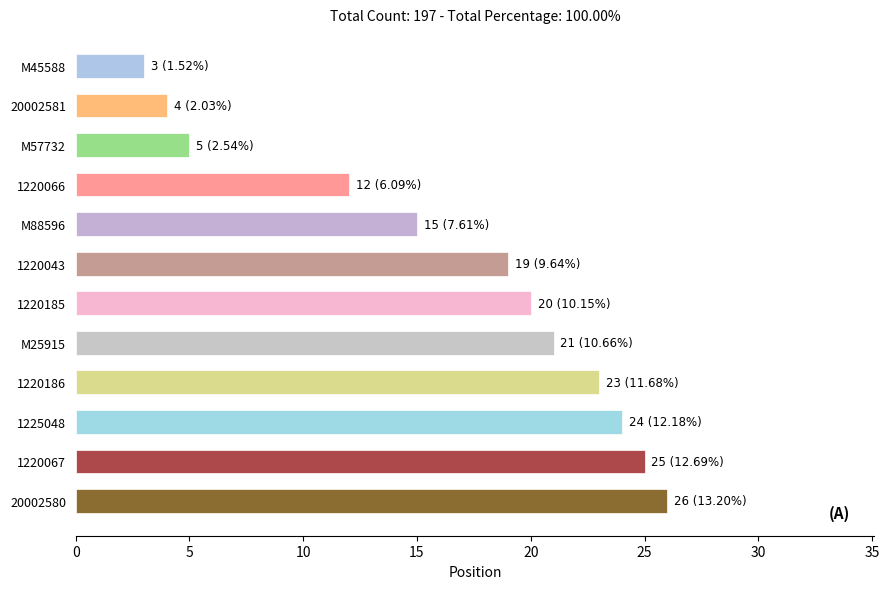

Reading top to bottom, extract all data points from this chart.

3	4	5	12	15	19	20	21	23	24	25	26